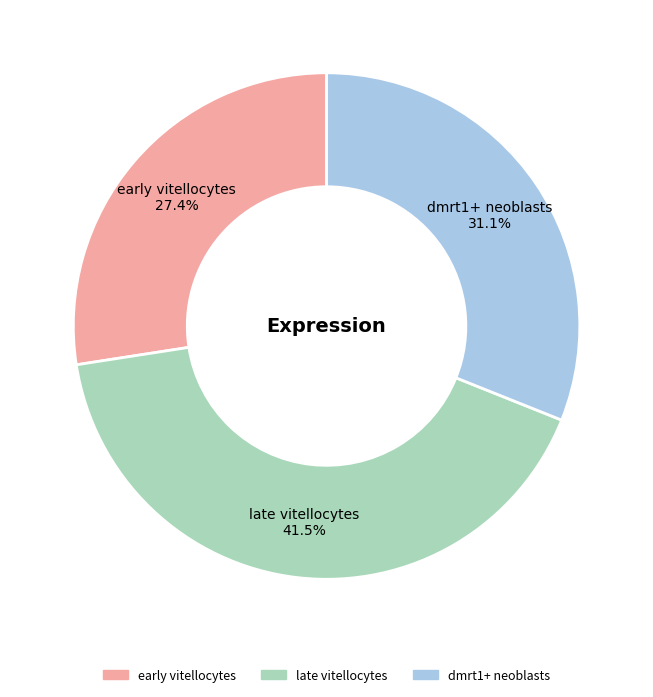

How many slices are in this pie chart?

3